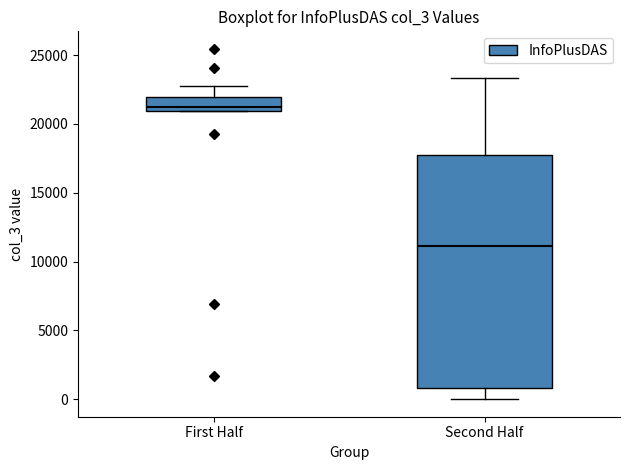

Where does the upper whisker of the box for Second Half end on the y-axis? The values are not printed on the chart, so give them approximately, as read against the axis.

23500